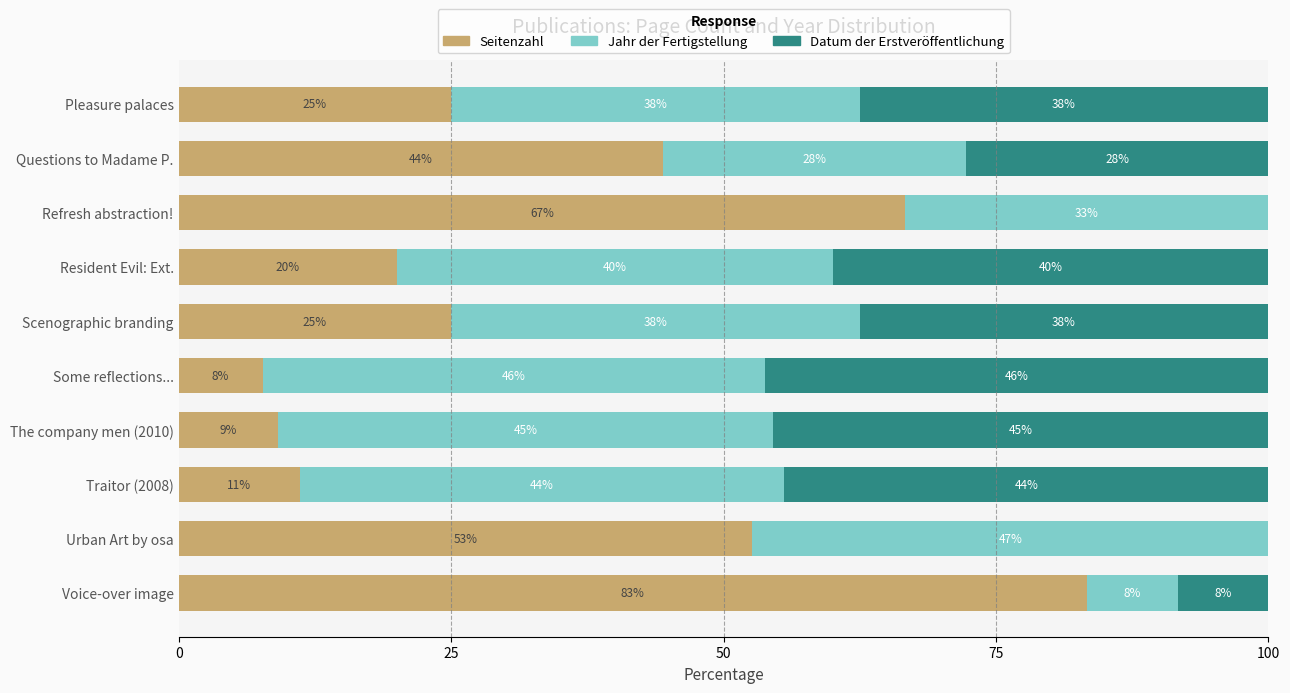

What are all the series names shown in the legend?

Seitenzahl, Jahr der Fertigstellung, Datum der Erstveröffentlichung